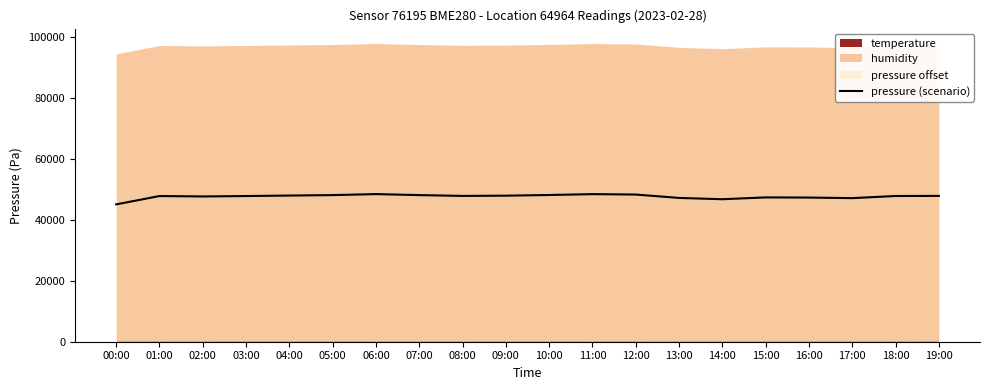

Rank the categories by value from highest to lowest.

06:00, 11:00, 12:00, 10:00, 05:00, 07:00, 04:00, 09:00, 19:00, 08:00, 18:00, 03:00, 01:00, 02:00, 15:00, 16:00, 13:00, 17:00, 14:00, 00:00